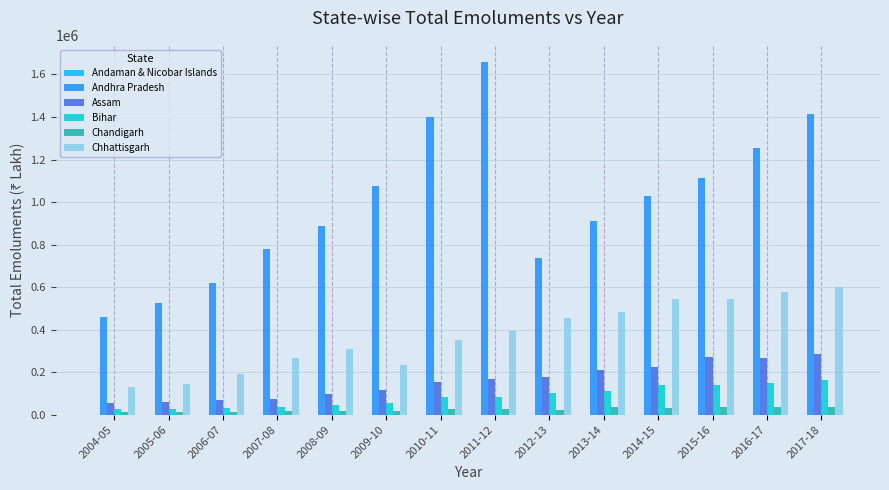

Is it true that Chhattisgarh equals 309200 at 2008-09?

True